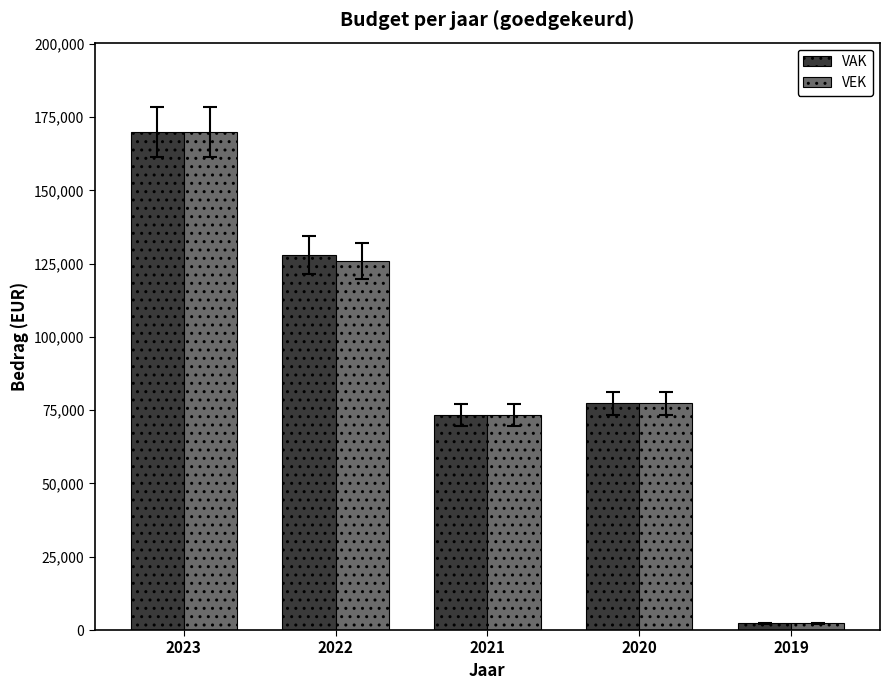

True or false: VAK has a value of 169825 at 2023.

True